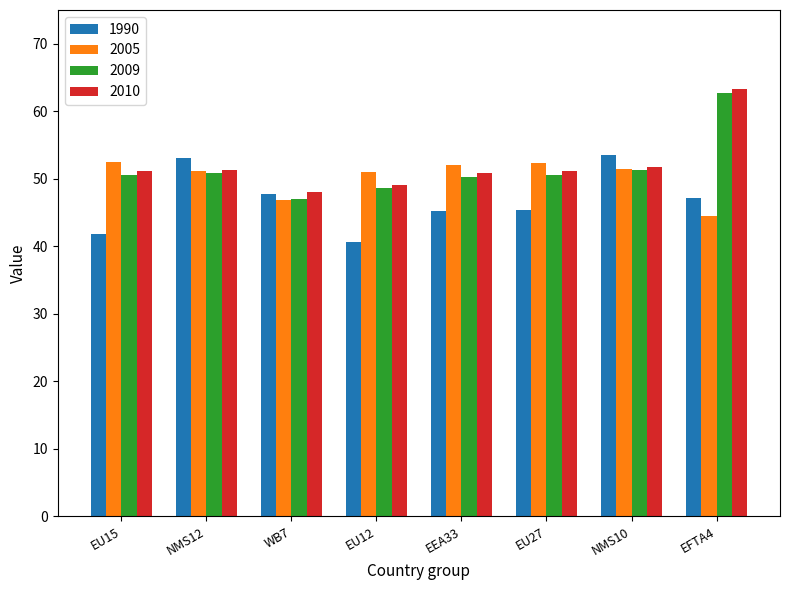

True or false: 2009 has a value of 50.8 at NMS12.

True